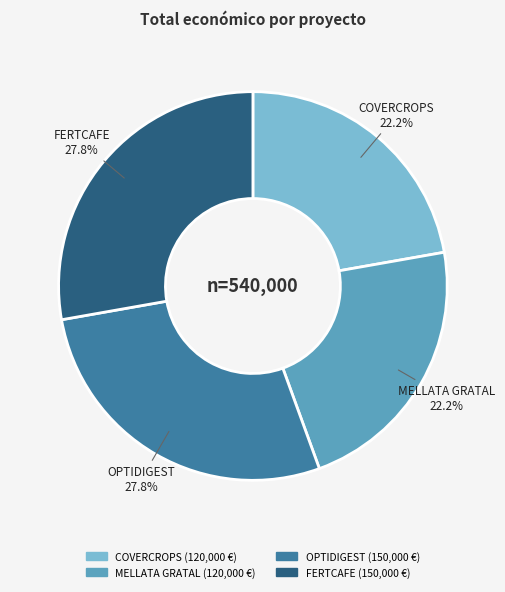

To the nearest percent, what is the difference between the largest and smallest slice percentages?

6%